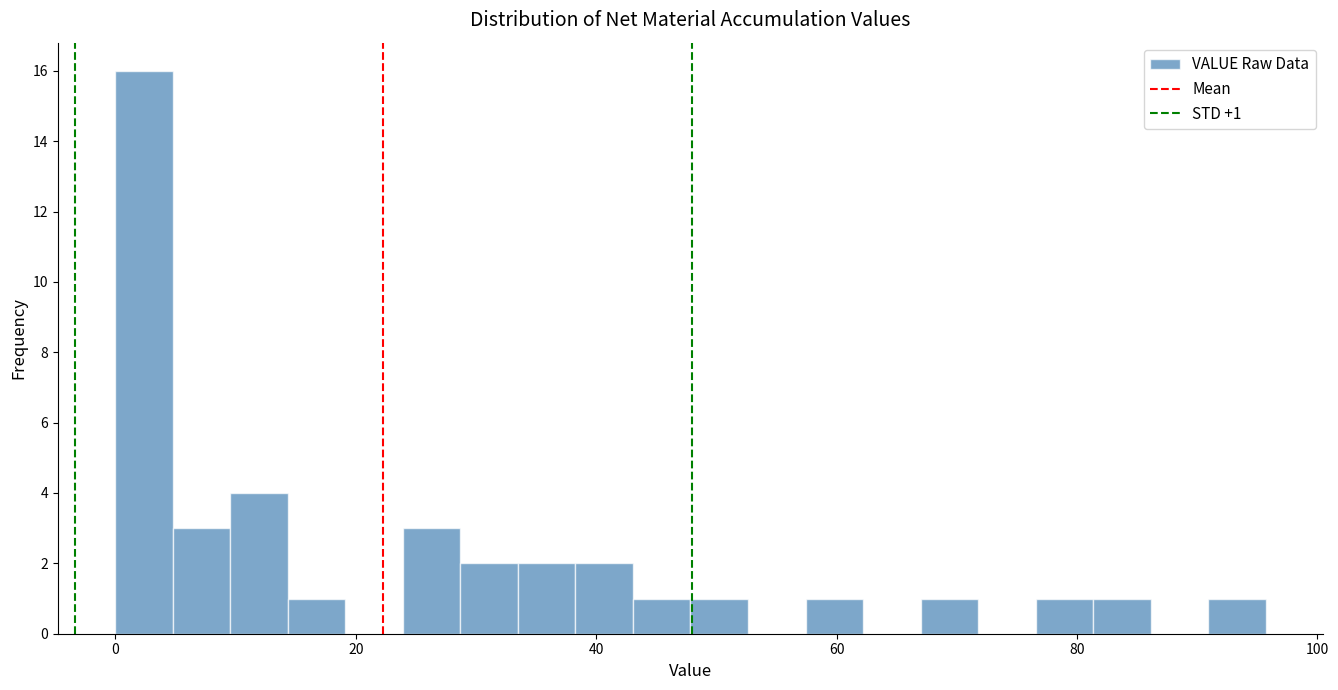

Read against the x-axis, roughly where is the centre of the tallest bar?

2